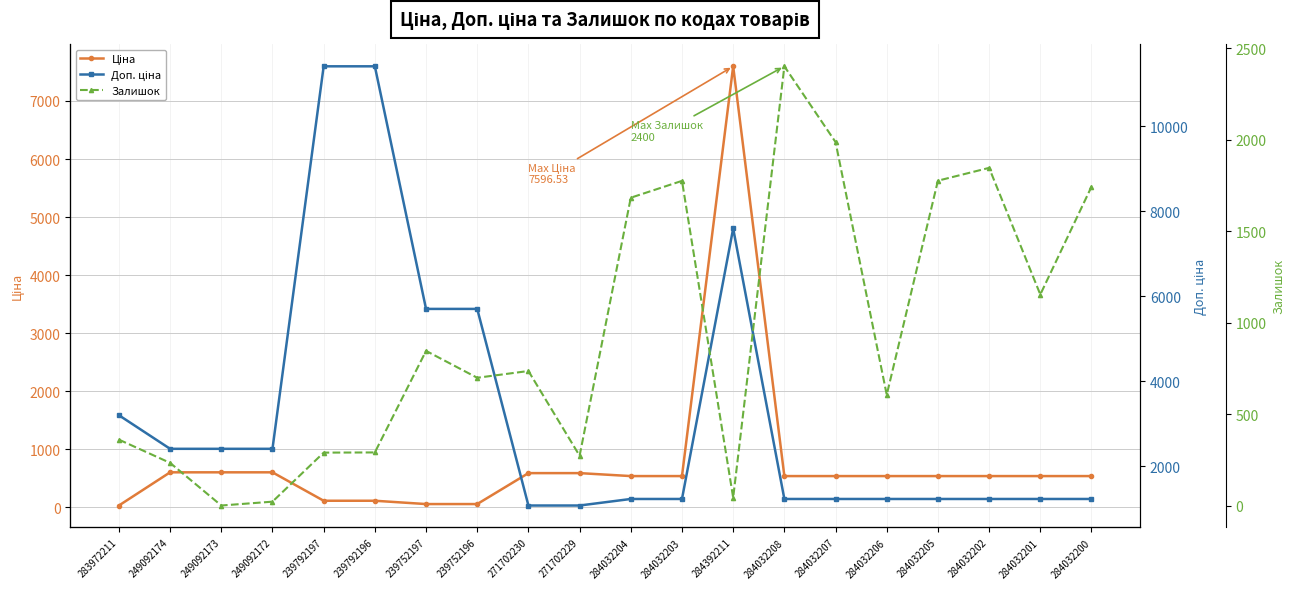

Rank the categories by Доп. ціна value from lowest to highest.

271702230, 271702229, 284032204, 284032203, 284032208, 284032207, 284032206, 284032205, 284032202, 284032201, 284032200, 249092174, 249092173, 249092172, 283972211, 239752197, 239752196, 284392211, 239792197, 239792196